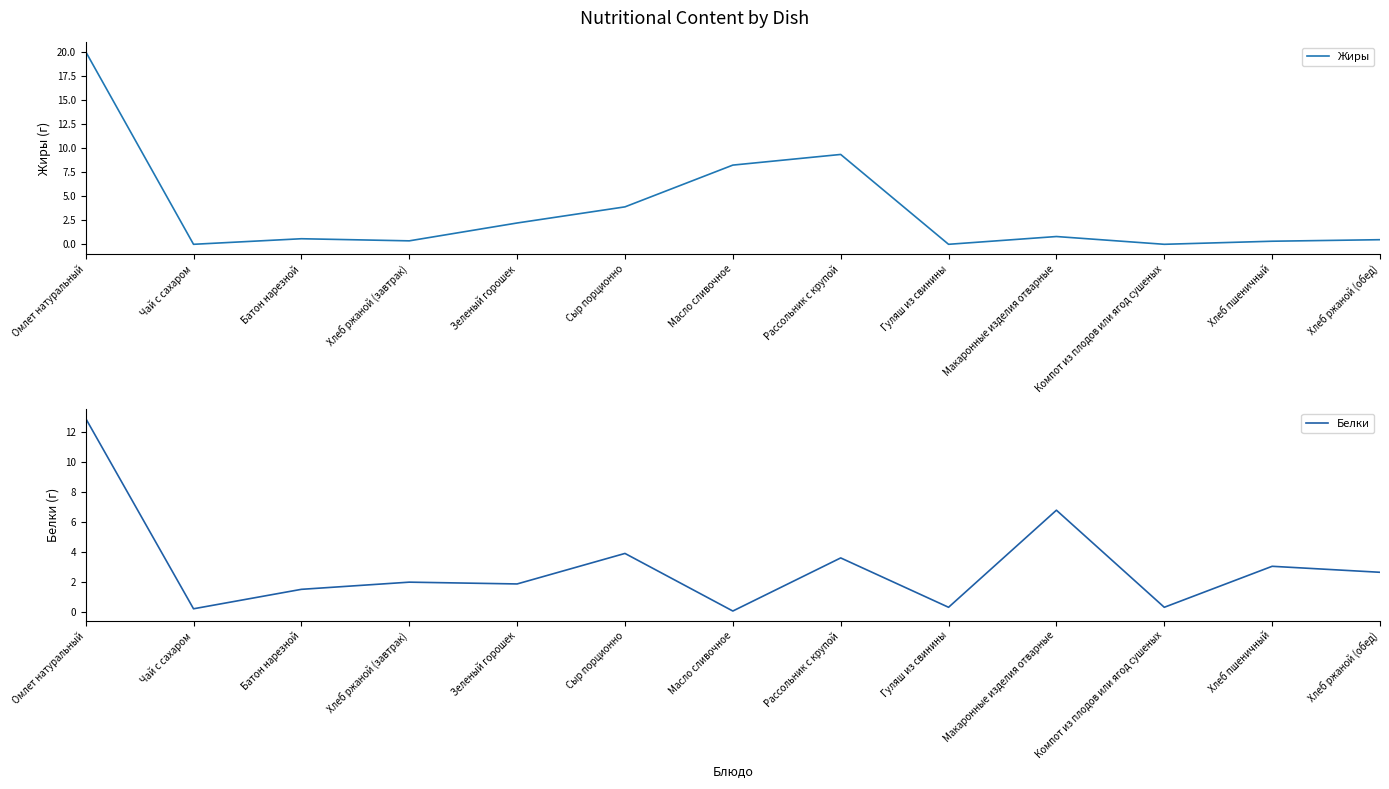

Reading right to left, list all the values displayed in this chart.

Жиры: 0.5	0.3	0.0	0.8	0.0	9.4	8.2	3.9	2.2	0.4	0.6	0.0	20.1
Белки: 2.6	3.0	0.3	6.8	0.3	3.6	0.1	3.9	1.9	2.0	1.5	0.2	12.9